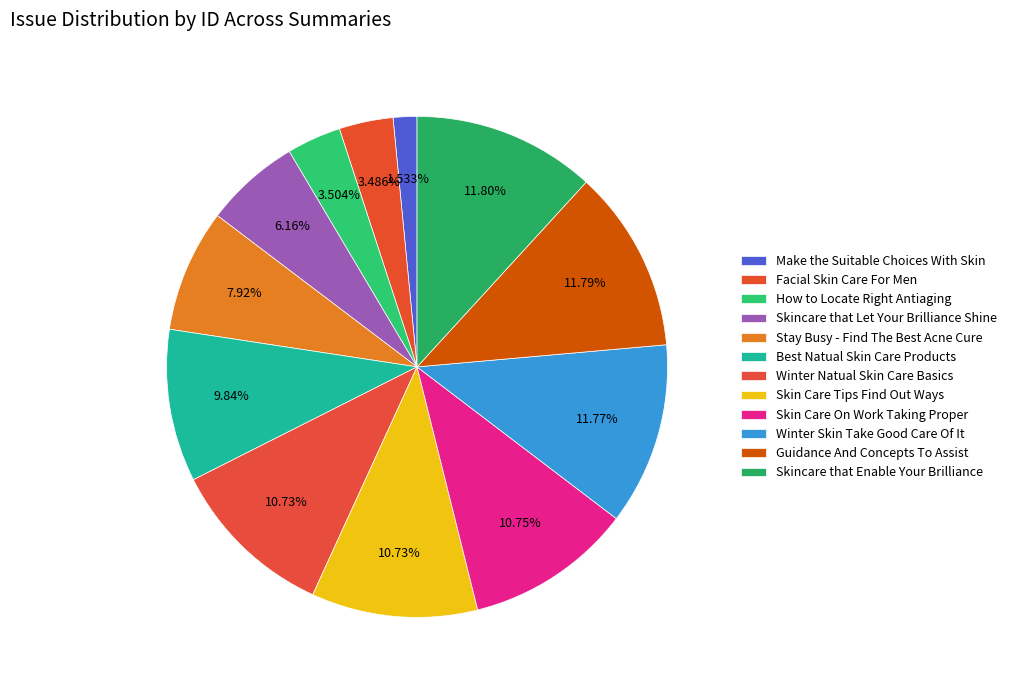

To the nearest percent, what portion does Skincare that Enable Your Brilliance represent?

12%